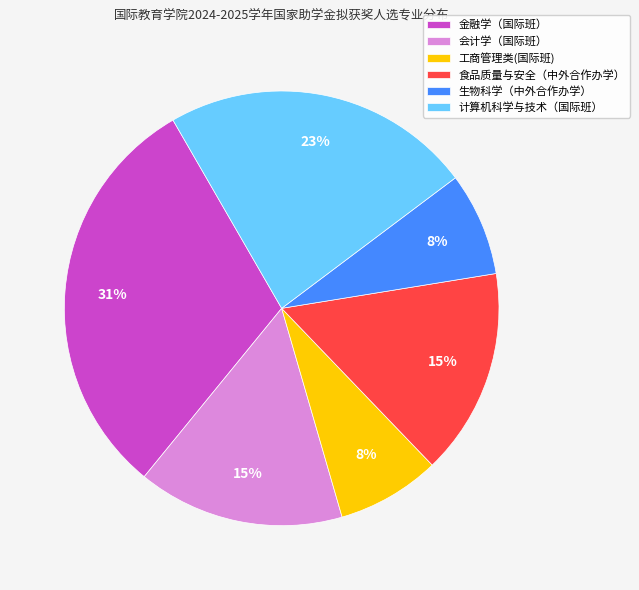

Approximately how many times larger is the value at 生物科学（中外合作办学） compared to 工商管理类(国际班)?

1.0